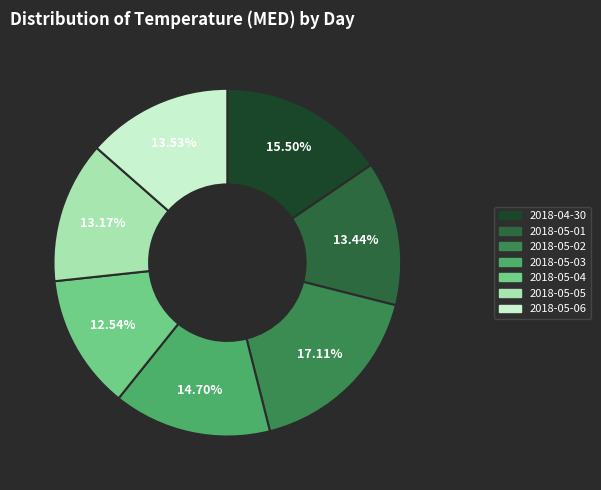

Does 2018-05-06 represent more than half of the total?

No